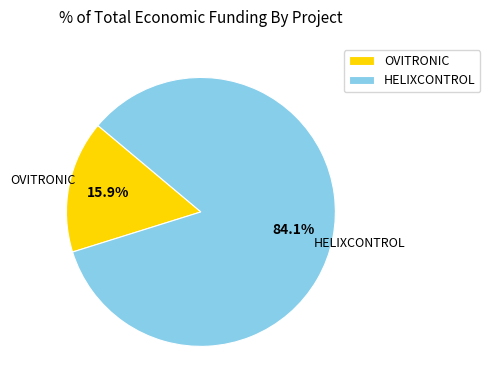

What is the smallest slice in the pie chart?

OVITRONIC